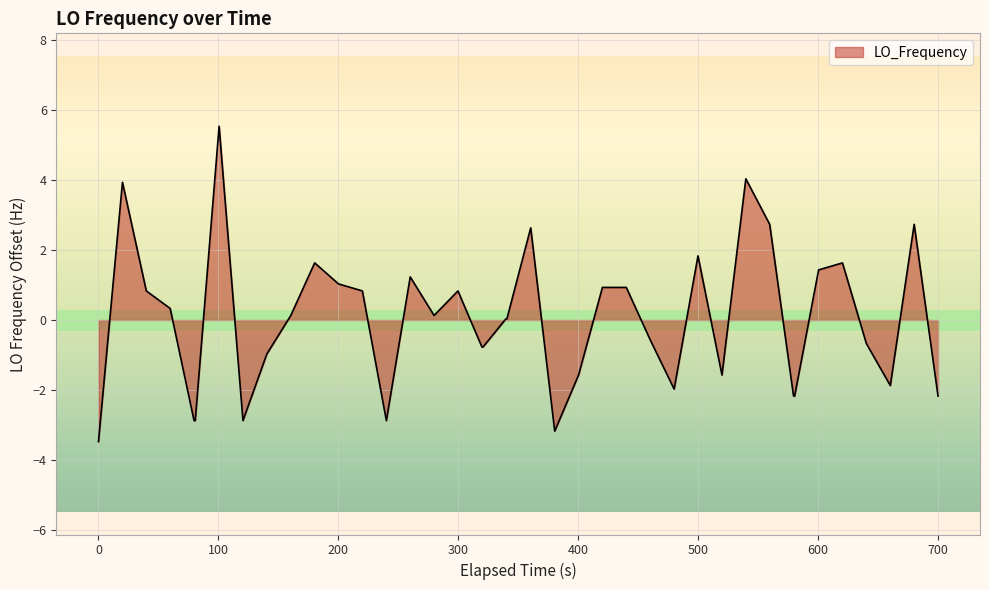

What is the difference between the maximum and minimum values?

9.0